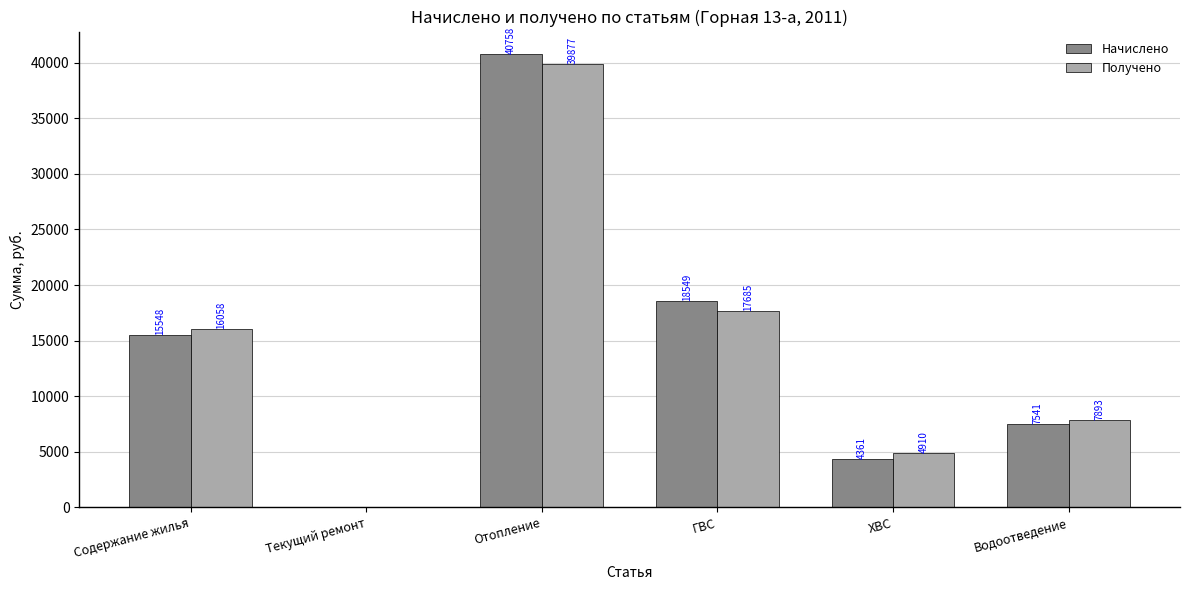

How many data points does each series have?

6